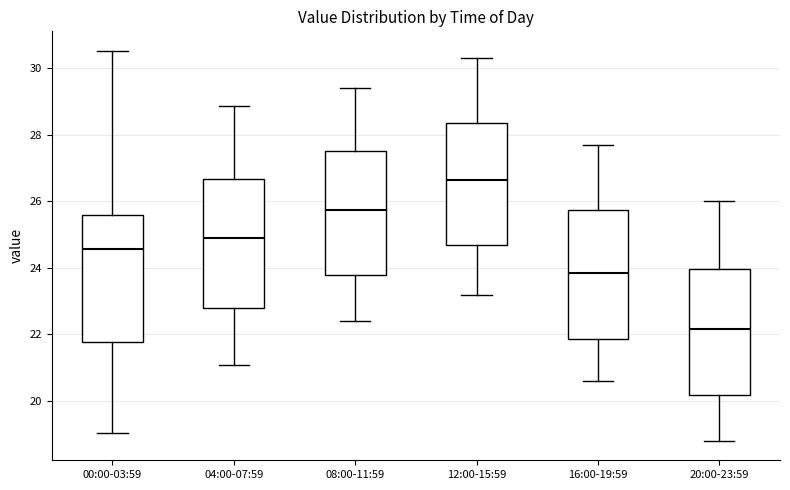

Reading left to right, read every box against the y-axis: the position of its median line, the range the box covers, and the ends of its whiskers. The values are not printed on the chart, so give them approximately, as read against the axis.

00:00-03:59: median 24.6, box 21.8 to 25.6, whiskers 19.0 to 30.6
04:00-07:59: median 24.8, box 22.8 to 26.6, whiskers 21.0 to 28.8
08:00-11:59: median 25.8, box 23.8 to 27.6, whiskers 22.4 to 29.4
12:00-15:59: median 26.6, box 24.6 to 28.4, whiskers 23.2 to 30.4
16:00-19:59: median 23.8, box 21.8 to 25.8, whiskers 20.6 to 27.8
20:00-23:59: median 22.2, box 20.2 to 24.0, whiskers 18.8 to 26.0